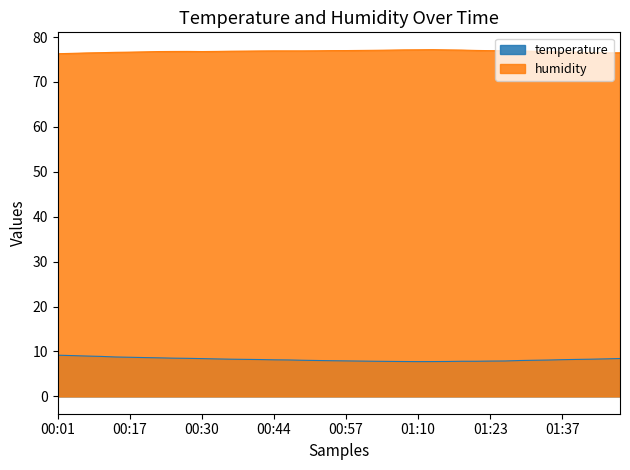

True or false: humidity and temperature cross at least once.

False